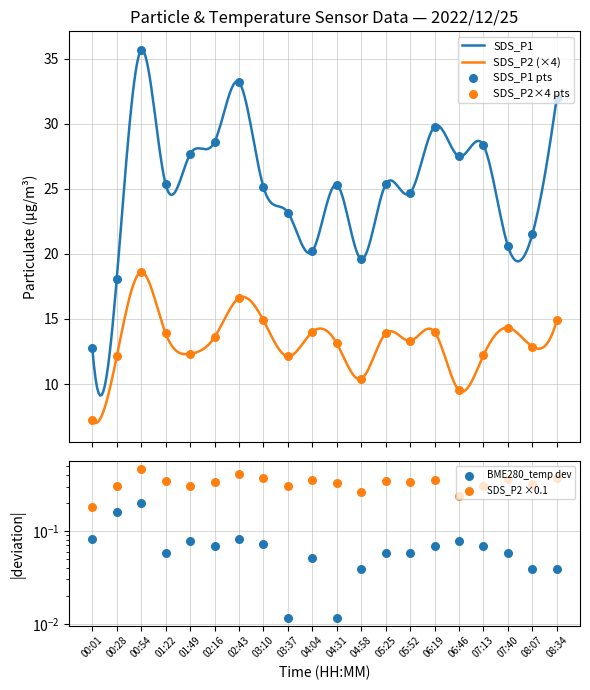

Which series has the widest spread of Y values?

SDS_P1